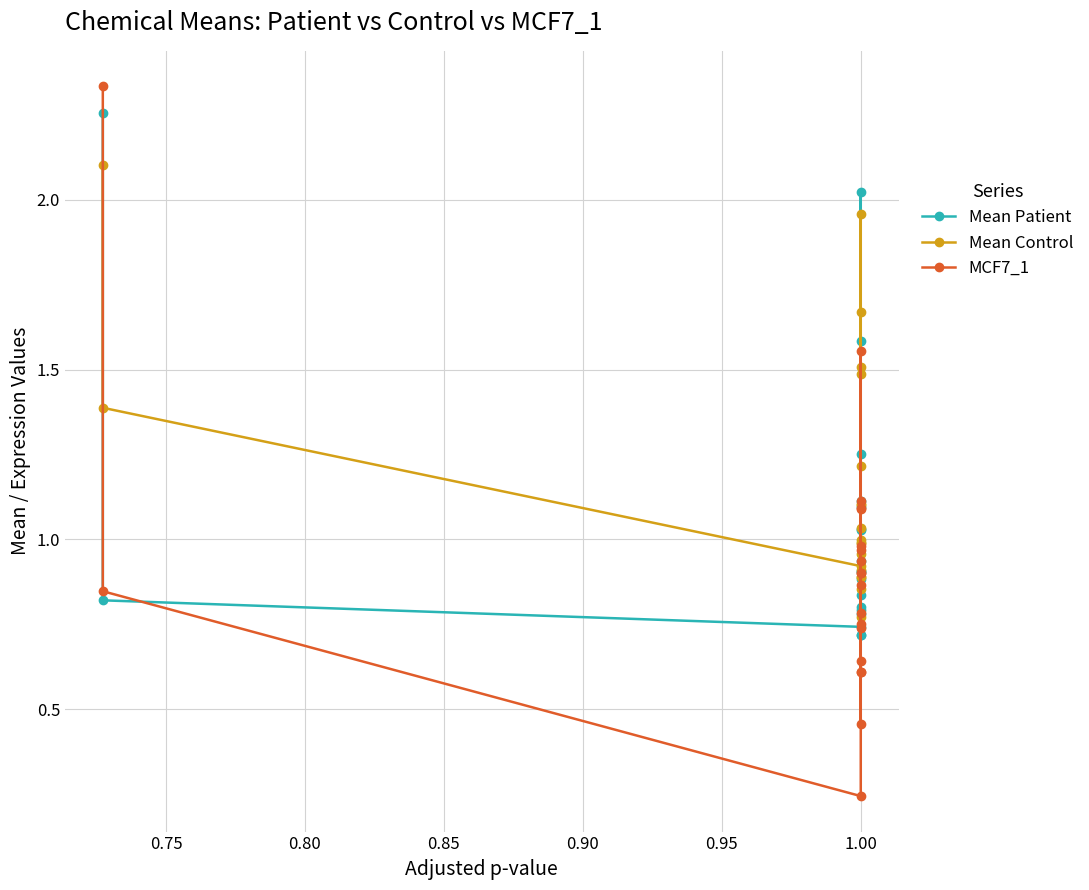

What is the average value of the Mean Control series?

1.2